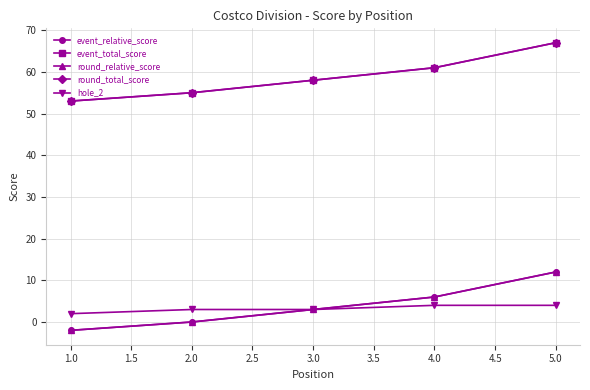

The value of event_total_score at 4.0 is 30. True or false?

False